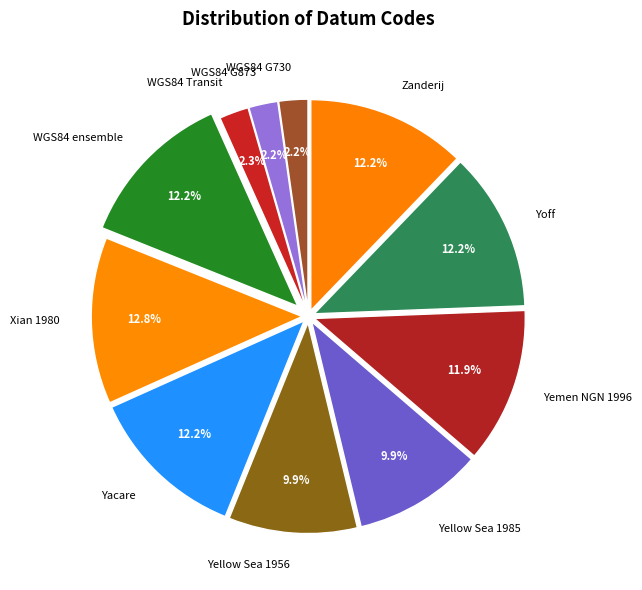

Is it true that Yellow Sea 1985 is 10% of the pie?

True